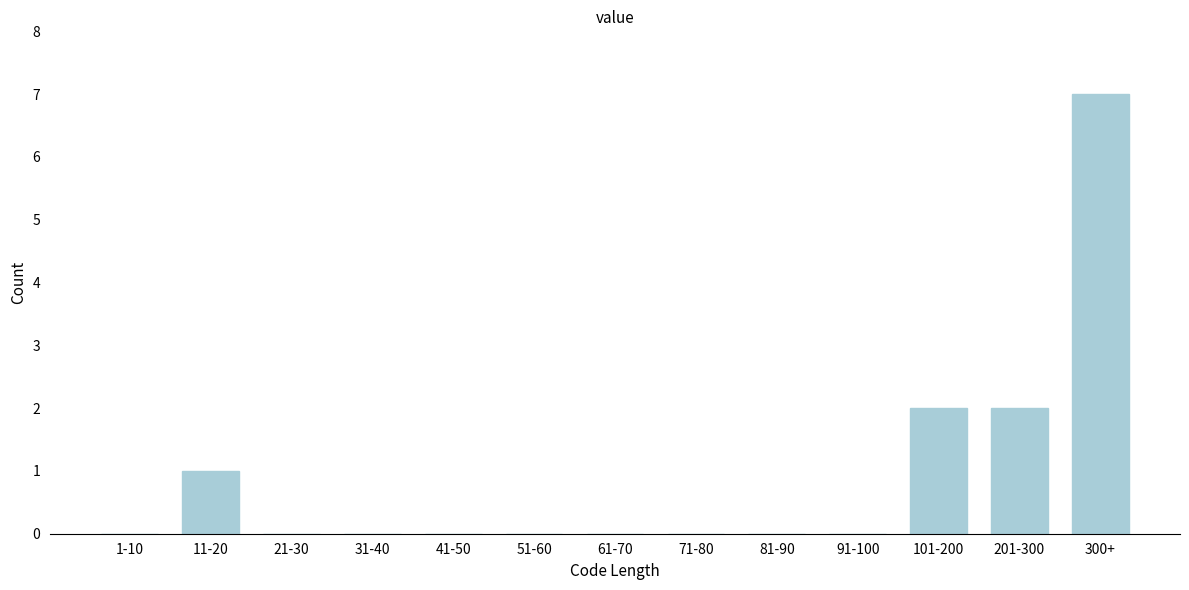

Reading left to right, transcribe all the data shown in this chart.

1-10=0	11-20=1	21-30=0	31-40=0	41-50=0	51-60=0	61-70=0	71-80=0	81-90=0	91-100=0	101-200=2	201-300=2	300+=7